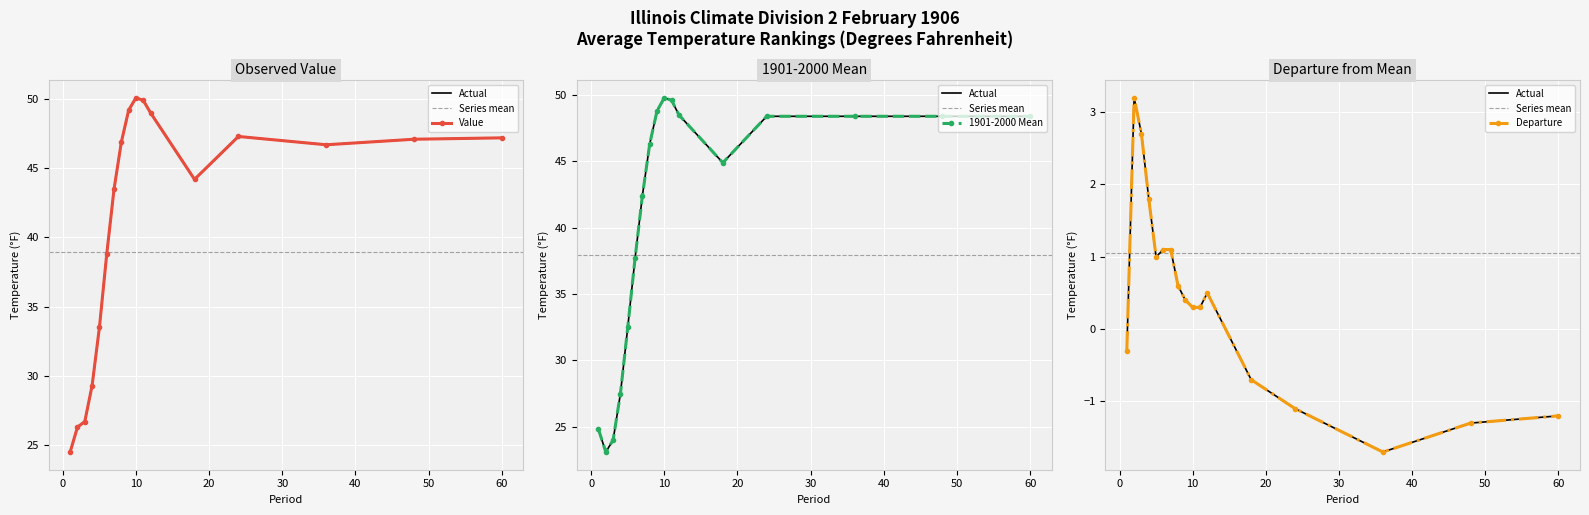

How many series are shown in this chart?

3